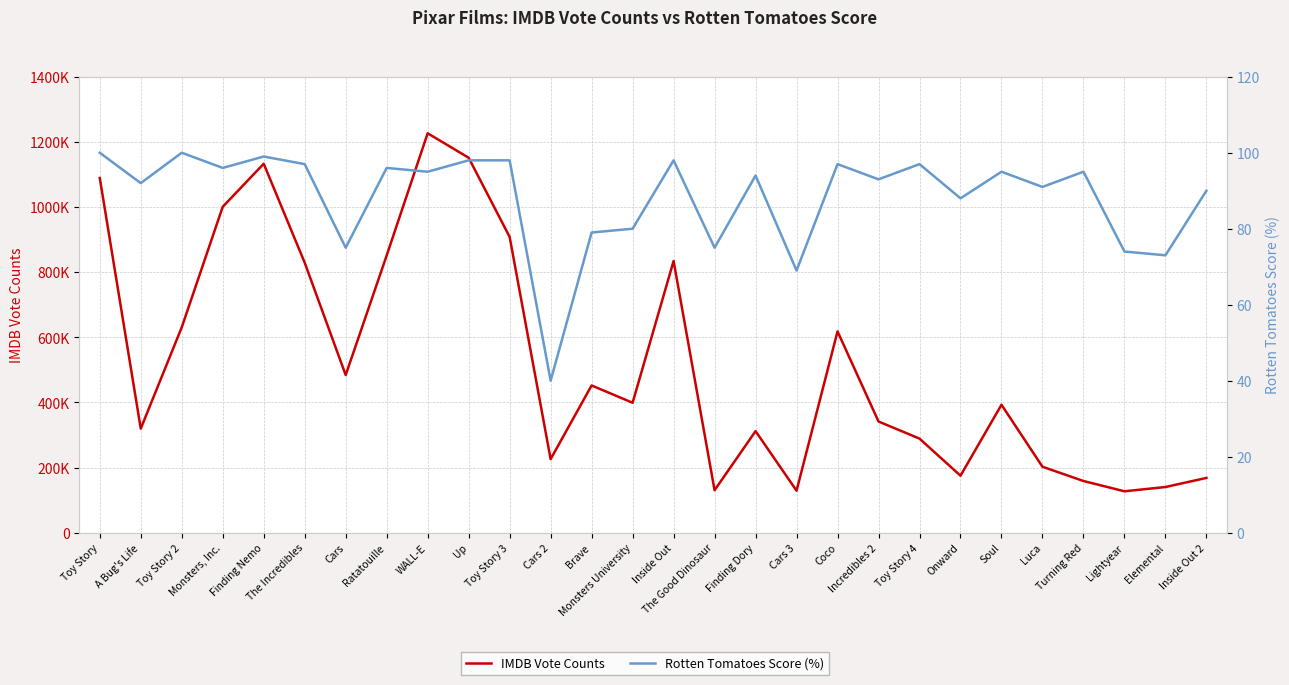

What is the label of the 8th point from the left?

Ratatouille